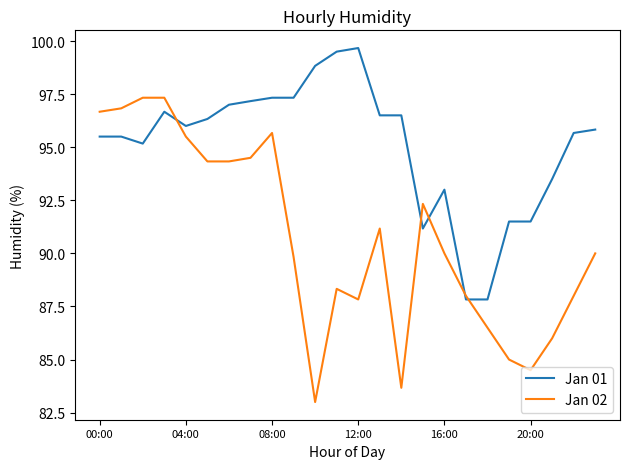

Which series has the widest spread of values?

Jan 02